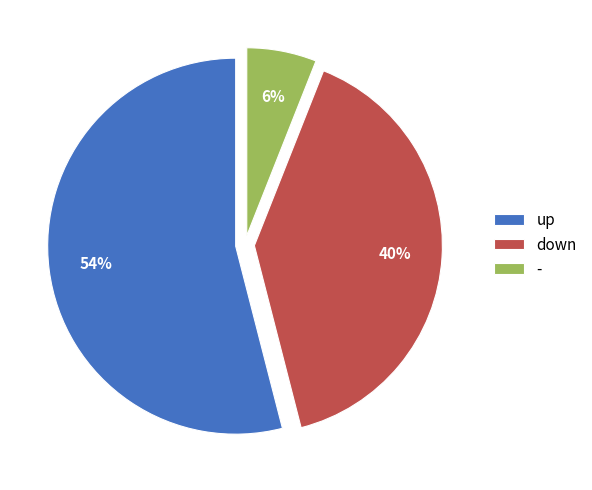

Combined, do up and - account for over 50%?

Yes